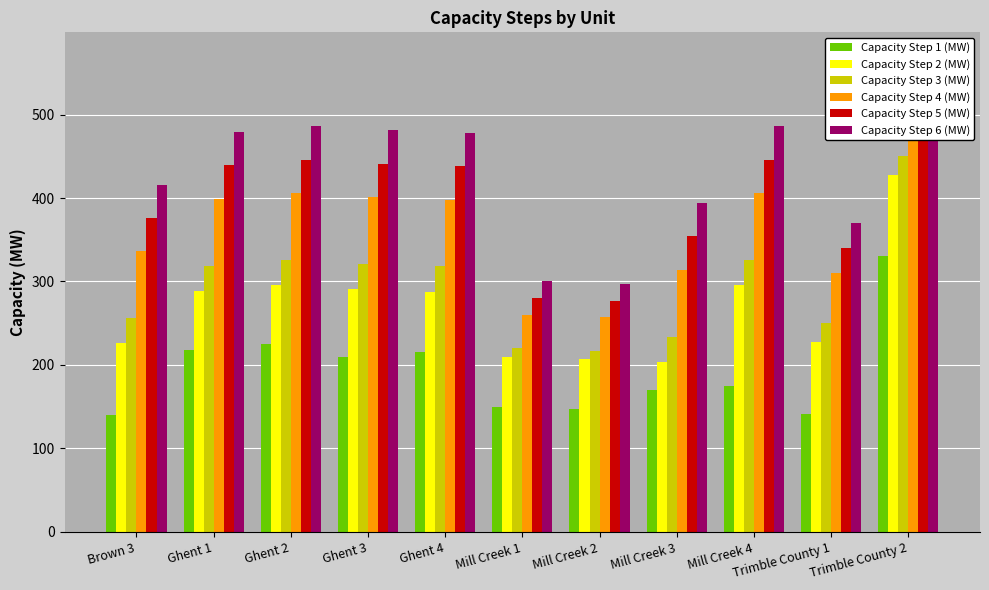

What is the value of the Capacity Step 1 (MW) bar at the 4th from the left?

210